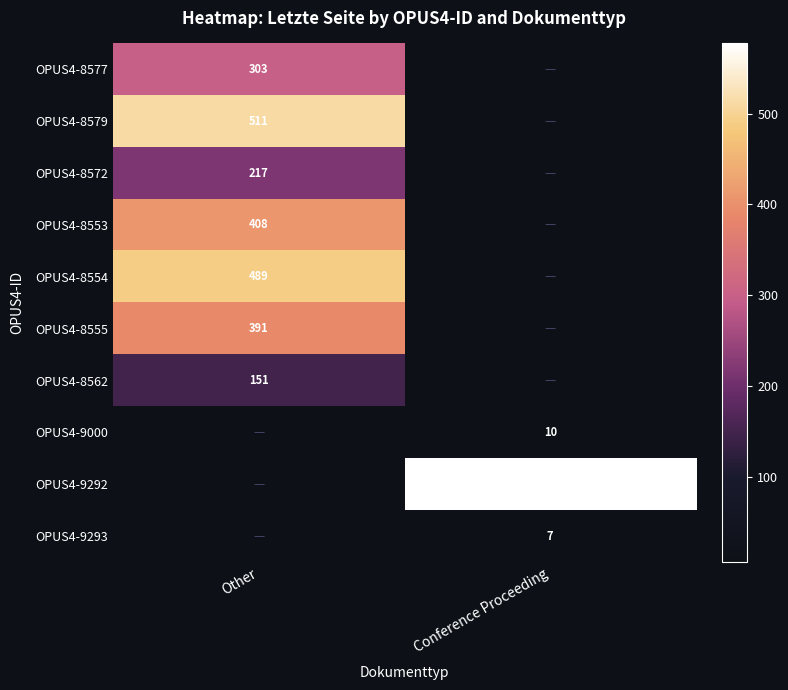

The OPUS4-8562 series shows 151 at Other. True or false?

True